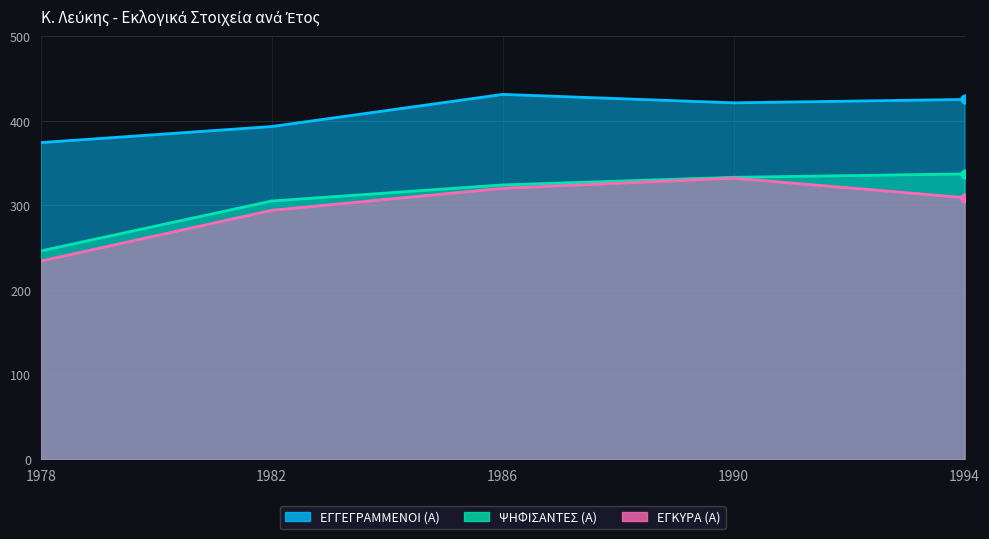

Which series has the largest total across all categories?

ΕΓΓΕΓΡΑΜΜΕΝΟΙ (Α)